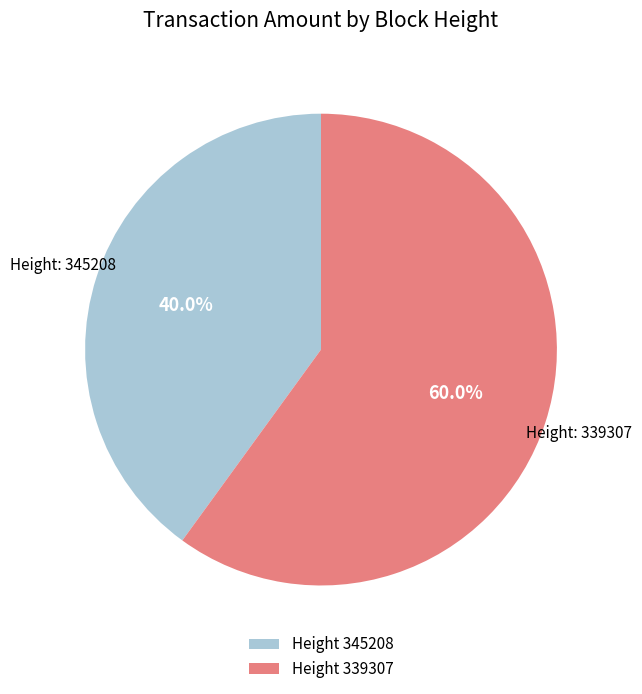

Is there a majority slice in this chart?

Yes